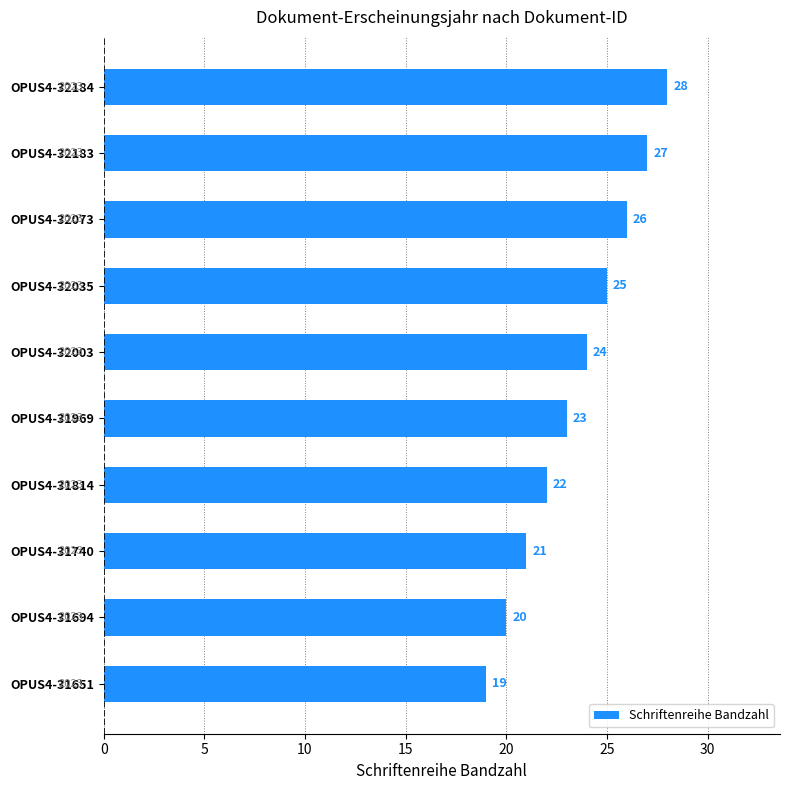

Reading top to bottom, extract all data points from this chart.

28	27	26	25	24	23	22	21	20	19